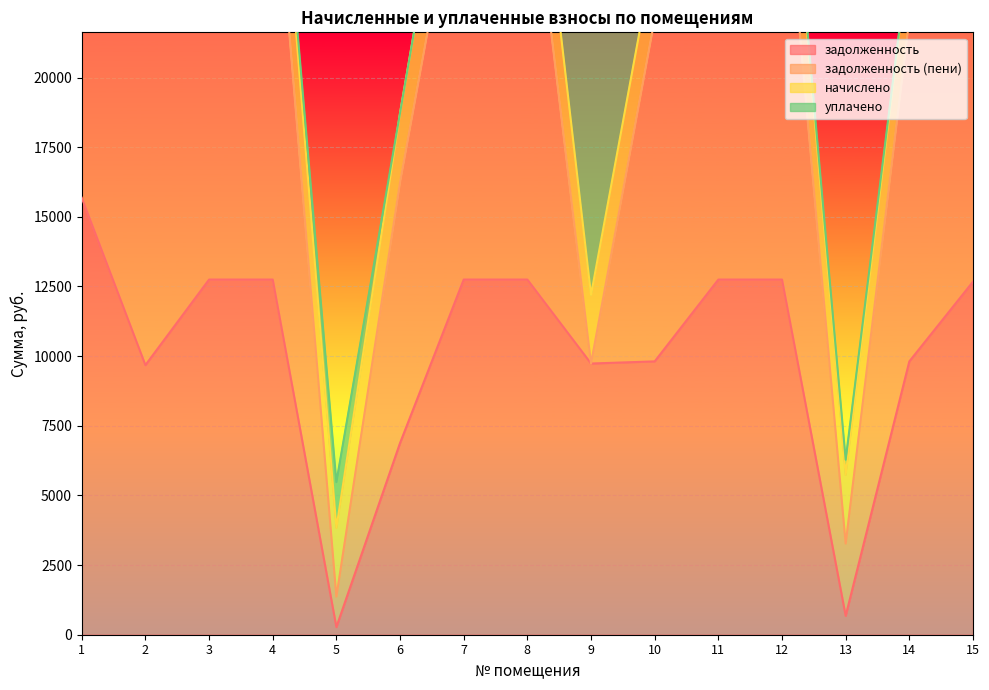

Between 8 and 10, which series saw the biggest shift?

задолженность (пени)